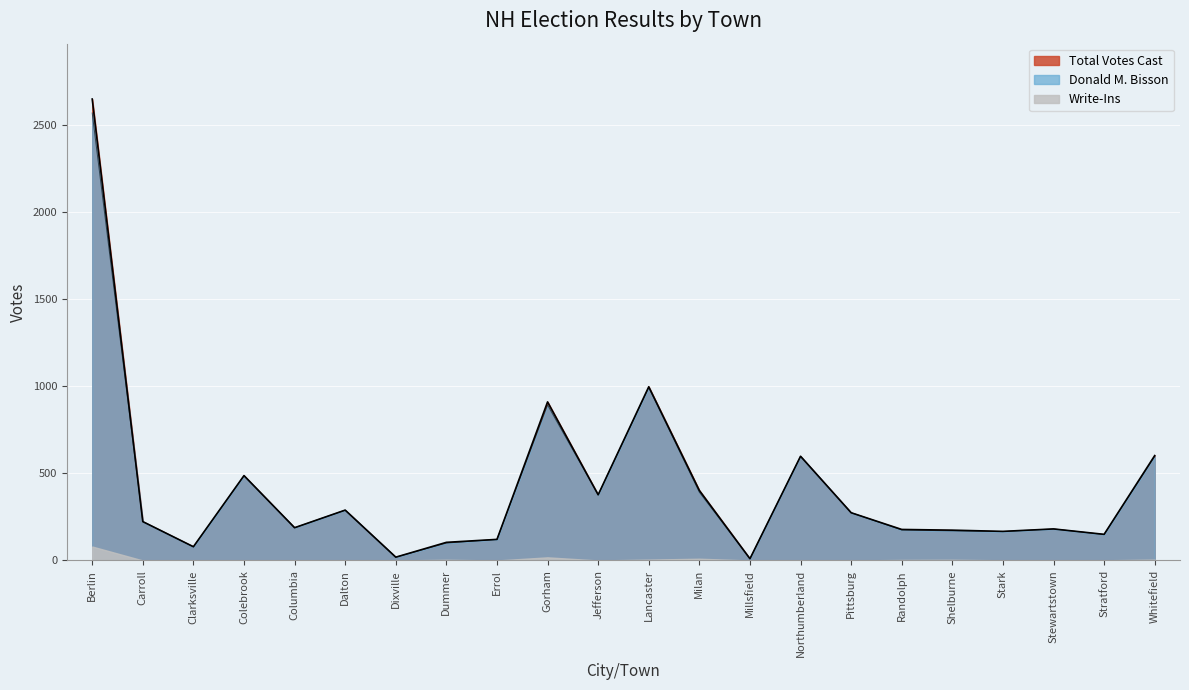

The value of Donald M. Bisson at Colebrook is 653. True or false?

False